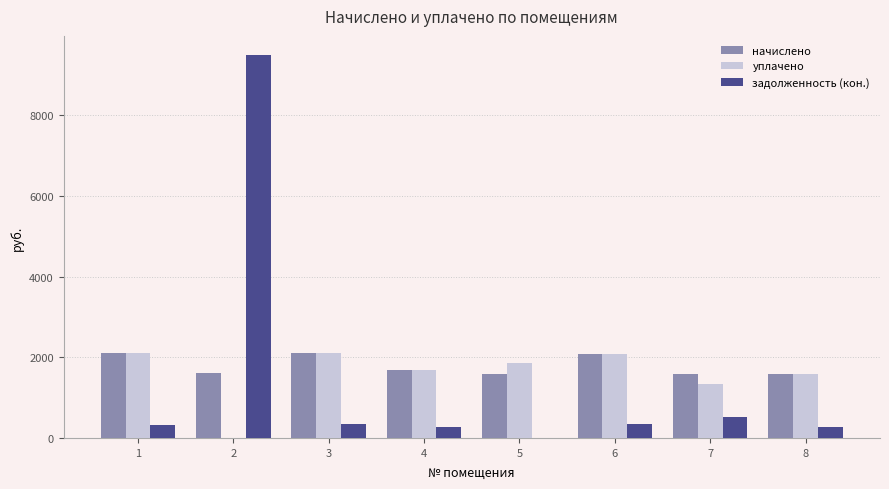

Which series has the largest total across all categories?

начислено